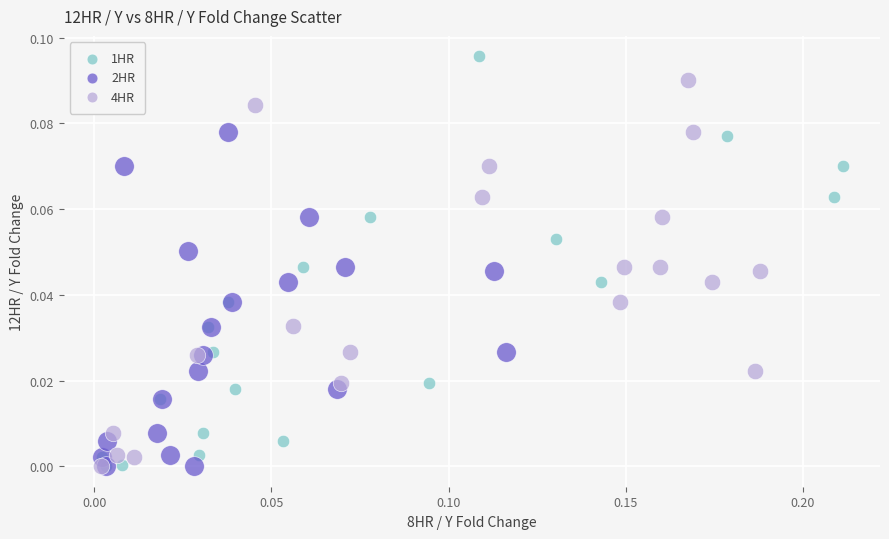

Which series has the largest Y range (max minus min)?

1HR